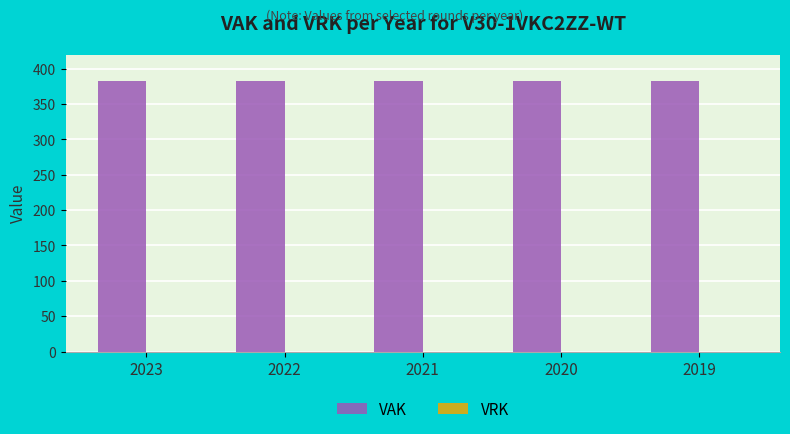

What is the sum of all VAK values?

1915